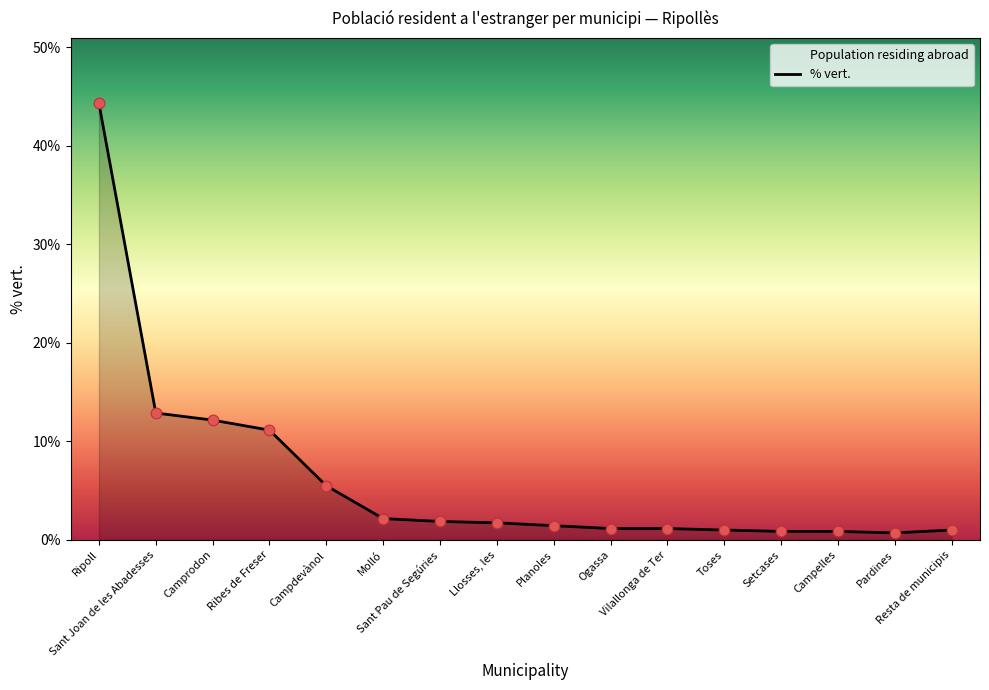

Which has a higher value, Pardines or Vilallonga de Ter?

Vilallonga de Ter